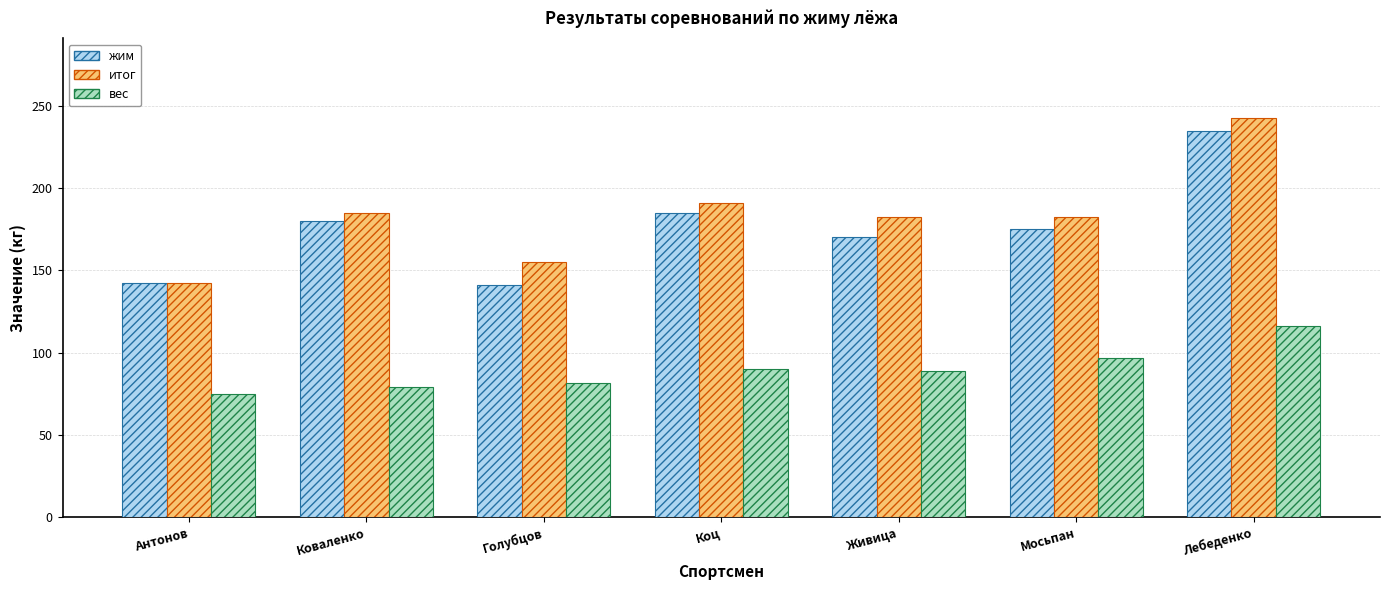

What is the sum of all вес values?

627.0